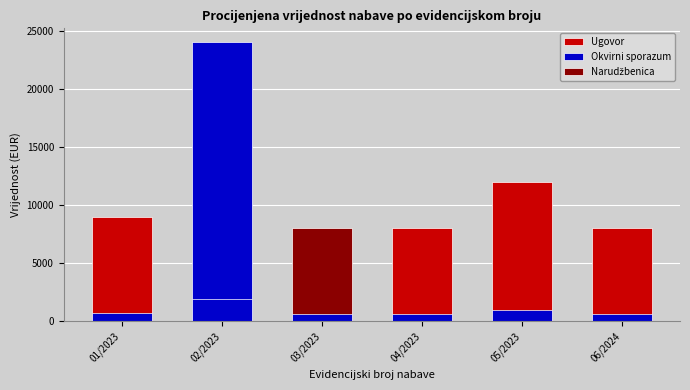

Is it true that the value at 05/2023 is 1339?

False